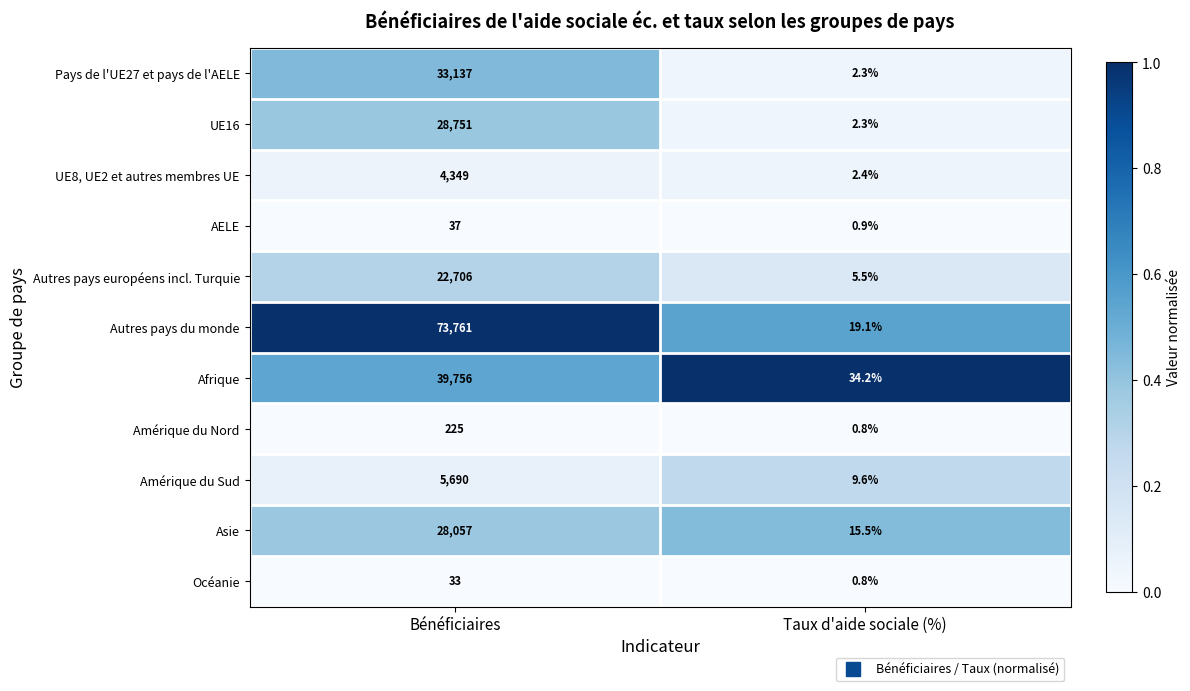

How many series are shown in this chart?

11